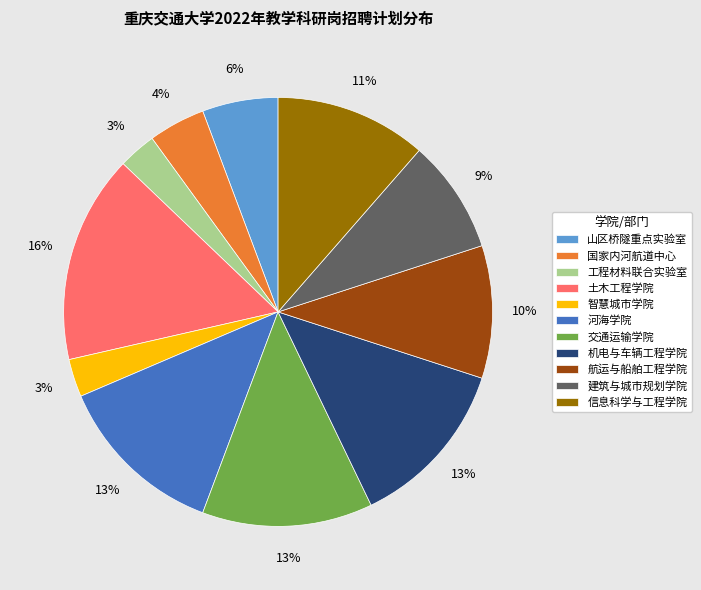

How many slices are in this pie chart?

11